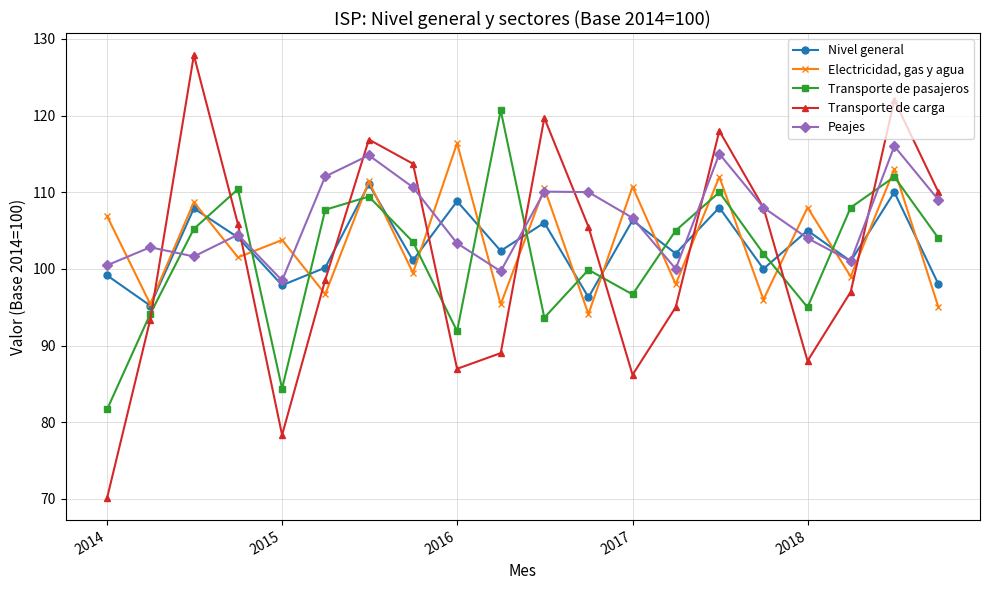

What is the value of the Electricidad, gas y agua point at the 7th from the left?

111.4